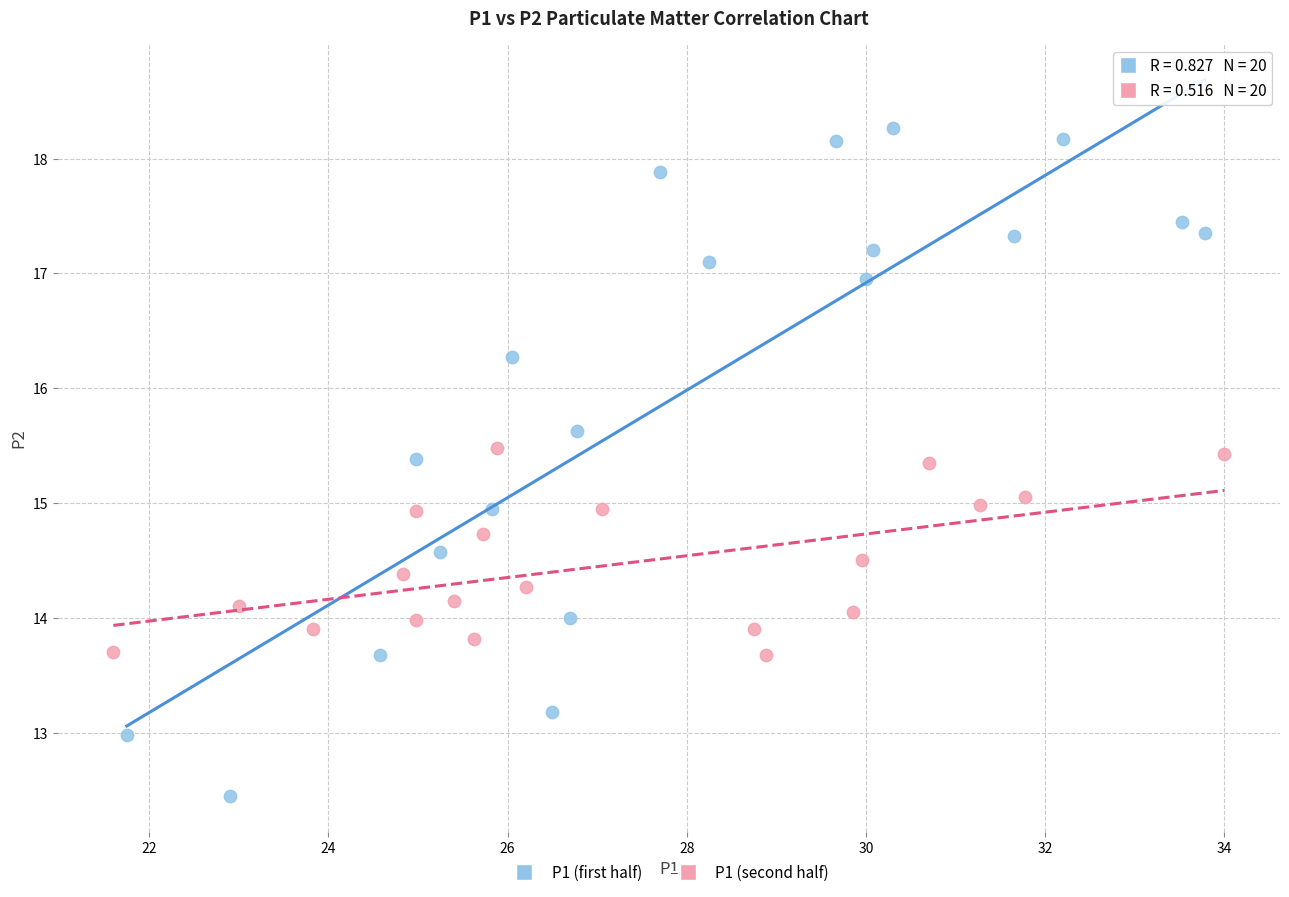

Which series has the widest spread of Y values?

P1 (first half)